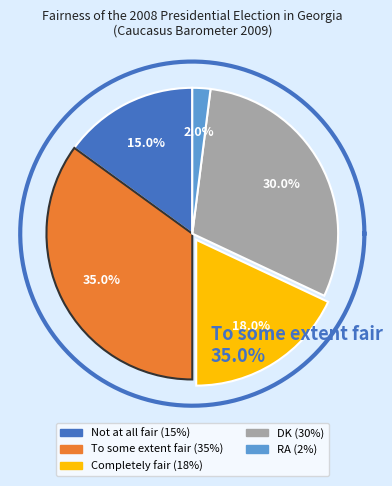

Approximately how many times larger is the value at DK compared to To some extent fair?

0.9